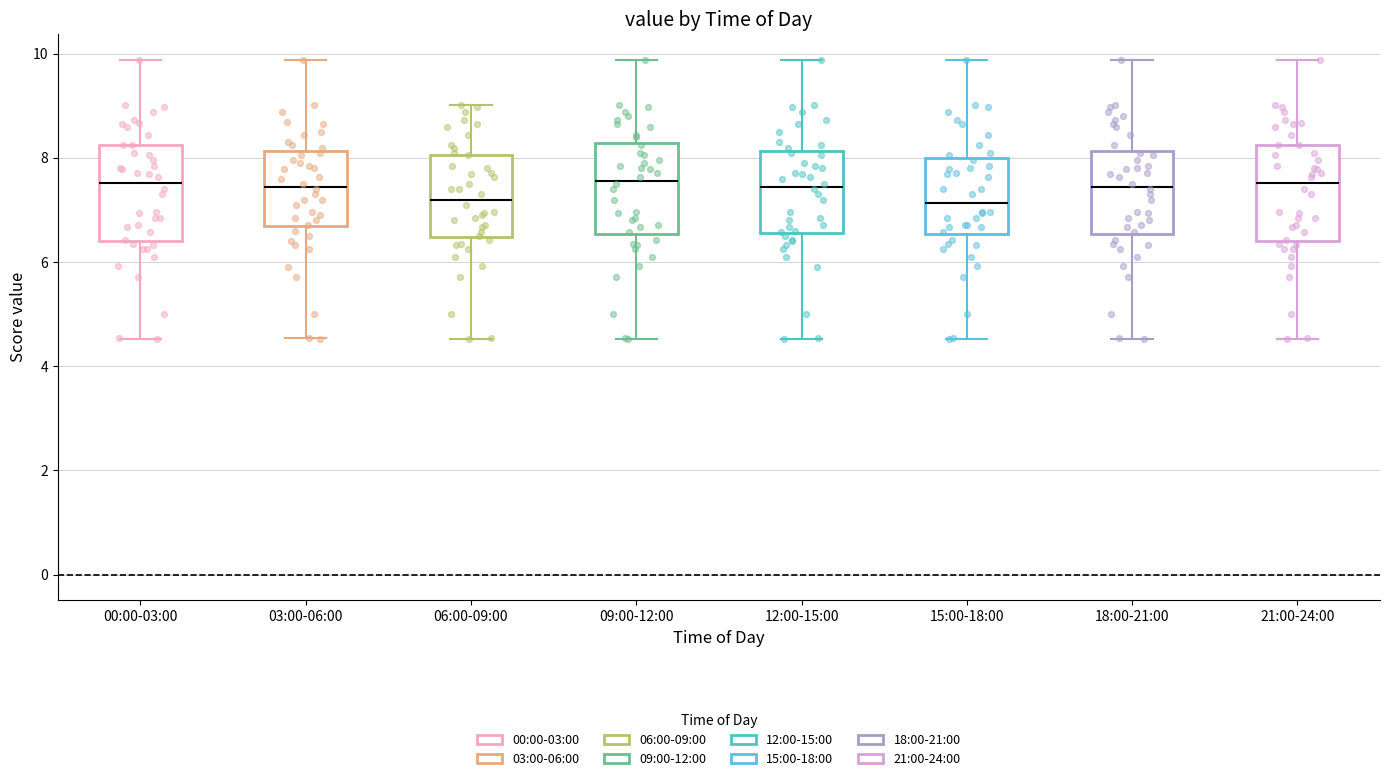

Where does the lower whisker of the box for 03:00-06:00 end on the y-axis? The values are not printed on the chart, so give them approximately, as read against the axis.

4.6